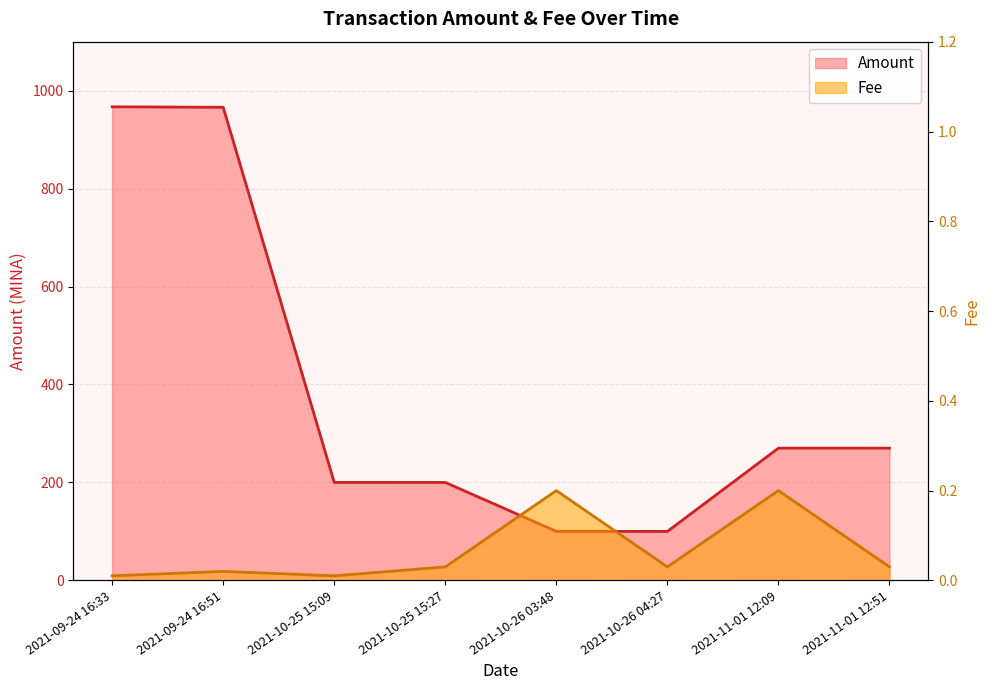

At how many categories does at least one series exceed 69?

8